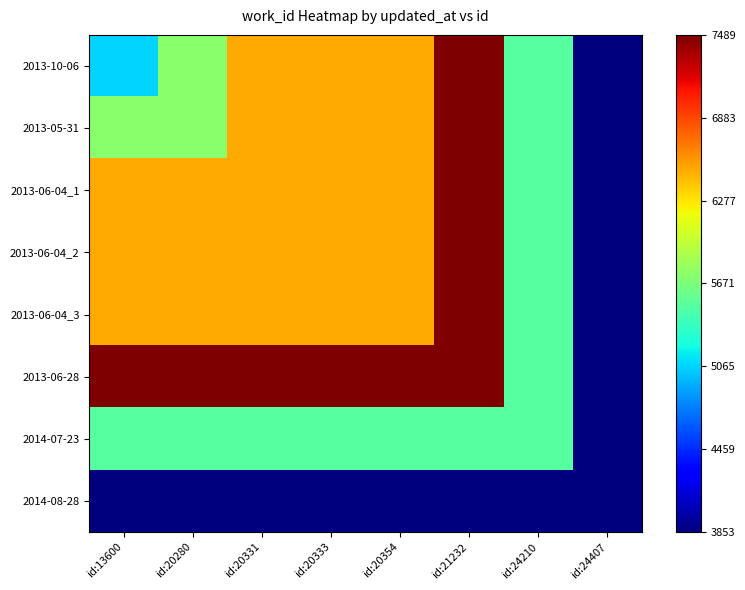

Reading left to right, what are all the values shown in this chart?

2013-10-06: id:13600=5068	id:20280=5736	id:20331=6506	id:20333=6506	id:20354=6506	id:21232=7489	id:24210=5507	id:24407=3853
2013-05-31: id:13600=5736	id:20280=5736	id:20331=6506	id:20333=6506	id:20354=6506	id:21232=7489	id:24210=5507	id:24407=3853
2013-06-04_1: id:13600=6506	id:20280=6506	id:20331=6506	id:20333=6506	id:20354=6506	id:21232=7489	id:24210=5507	id:24407=3853
2013-06-04_2: id:13600=6506	id:20280=6506	id:20331=6506	id:20333=6506	id:20354=6506	id:21232=7489	id:24210=5507	id:24407=3853
2013-06-04_3: id:13600=6506	id:20280=6506	id:20331=6506	id:20333=6506	id:20354=6506	id:21232=7489	id:24210=5507	id:24407=3853
2013-06-28: id:13600=7489	id:20280=7489	id:20331=7489	id:20333=7489	id:20354=7489	id:21232=7489	id:24210=5507	id:24407=3853
2014-07-23: id:13600=5507	id:20280=5507	id:20331=5507	id:20333=5507	id:20354=5507	id:21232=5507	id:24210=5507	id:24407=3853
2014-08-28: id:13600=3853	id:20280=3853	id:20331=3853	id:20333=3853	id:20354=3853	id:21232=3853	id:24210=3853	id:24407=3853